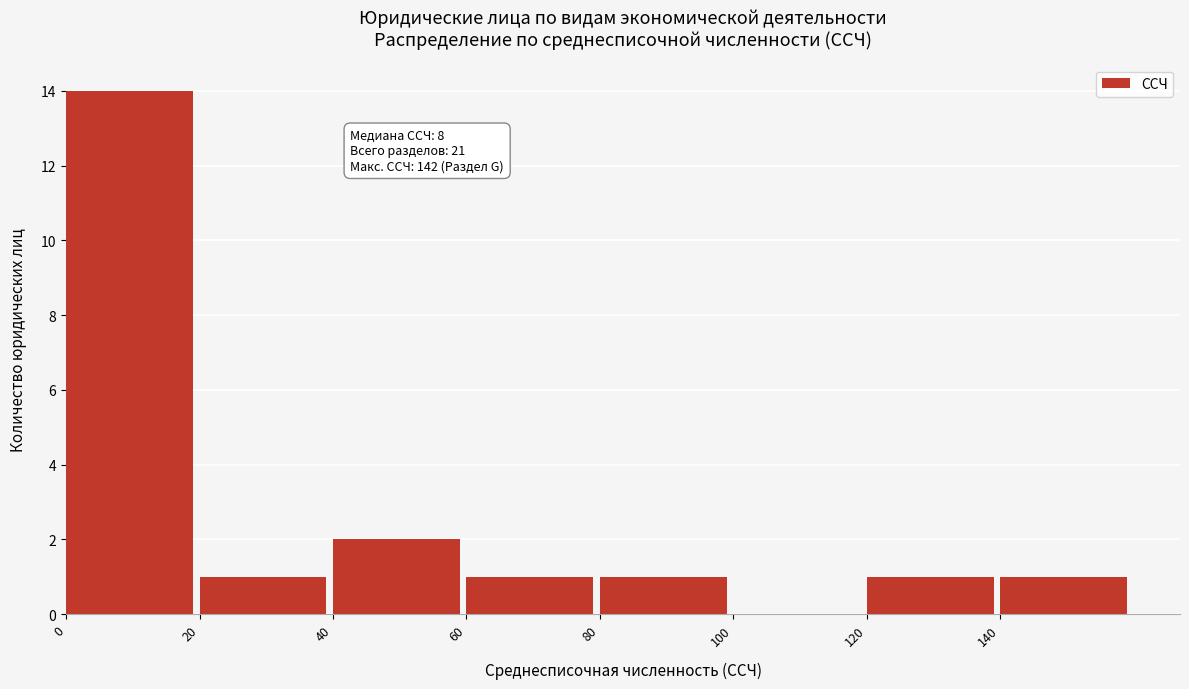

Over which range of the x-axis is the bar tallest?

0 to 20